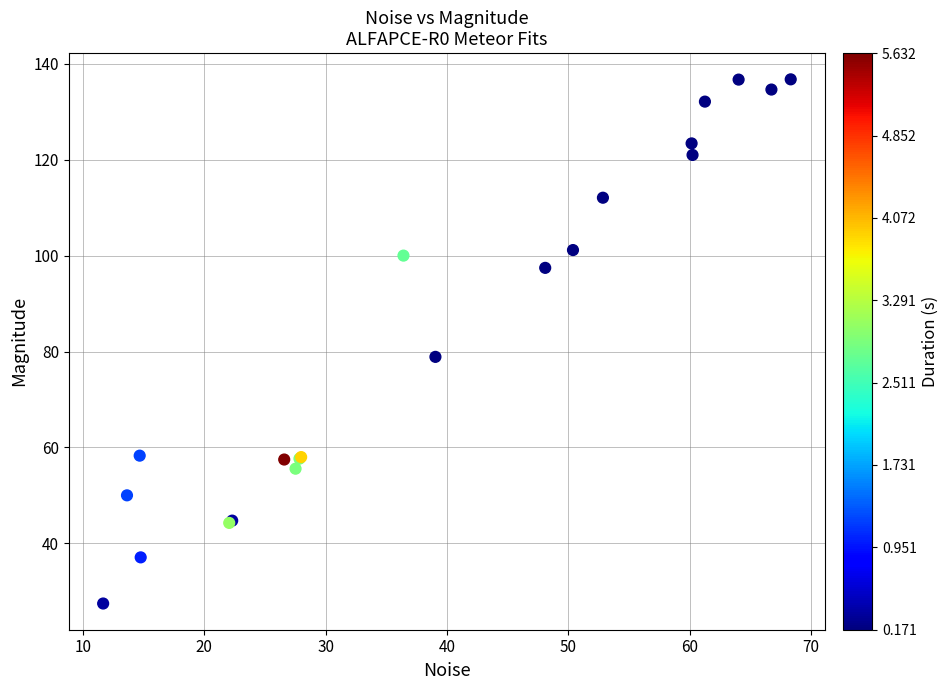

What Y value in the scatter plot is closest to 82?

78.9